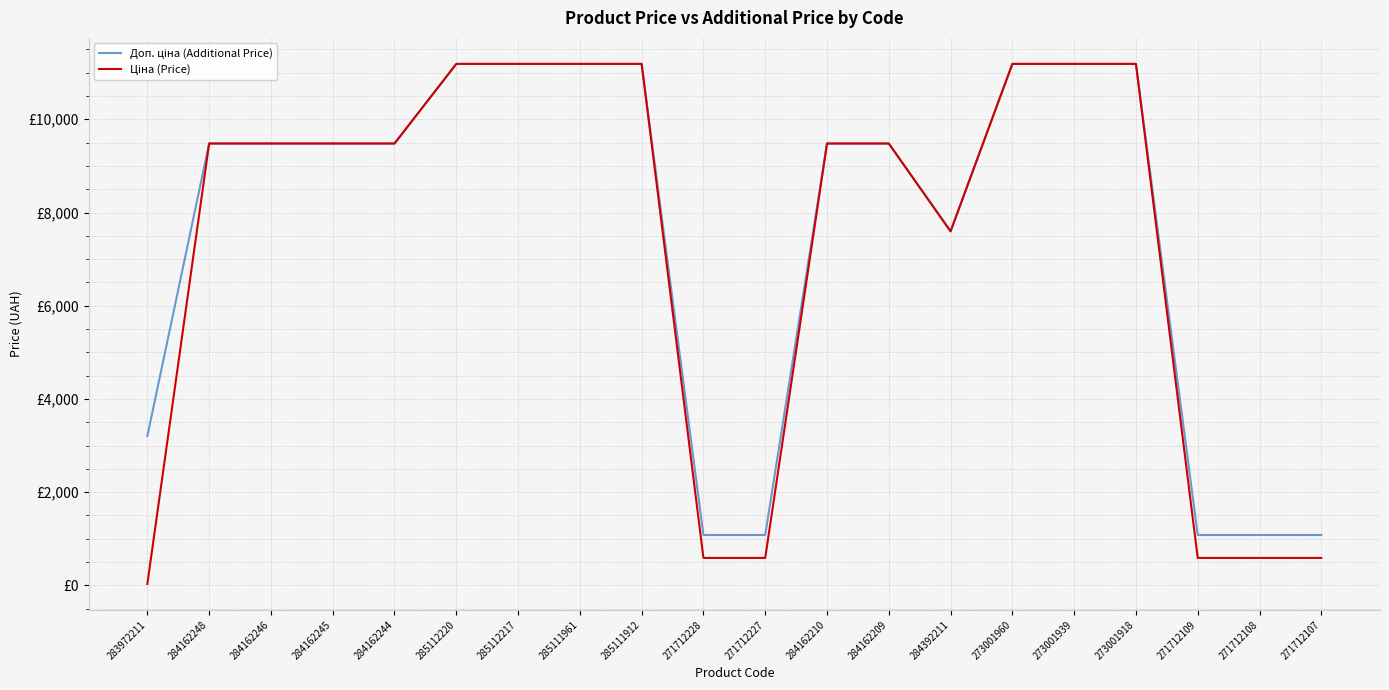

What is the difference between the maximum and minimum values in the Доп. ціна (Additional Price) series?

10106.5